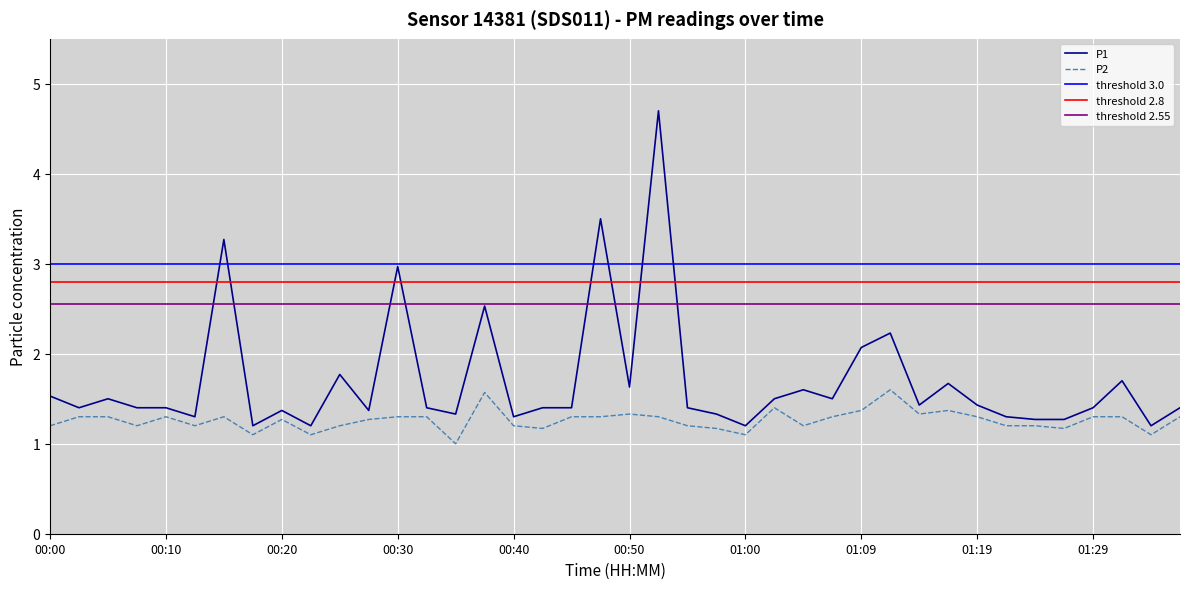

Read the P1 value at 01:14.

1.4